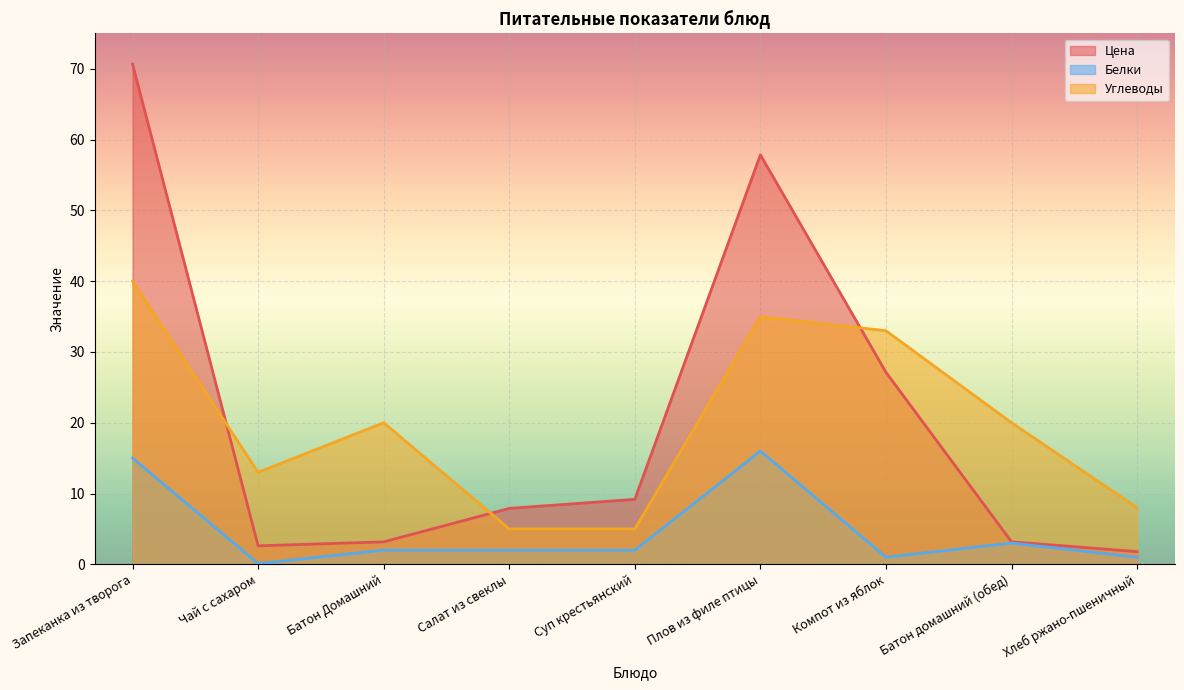

At which category does Углеводы reach its first local peak?

Батон Домашний